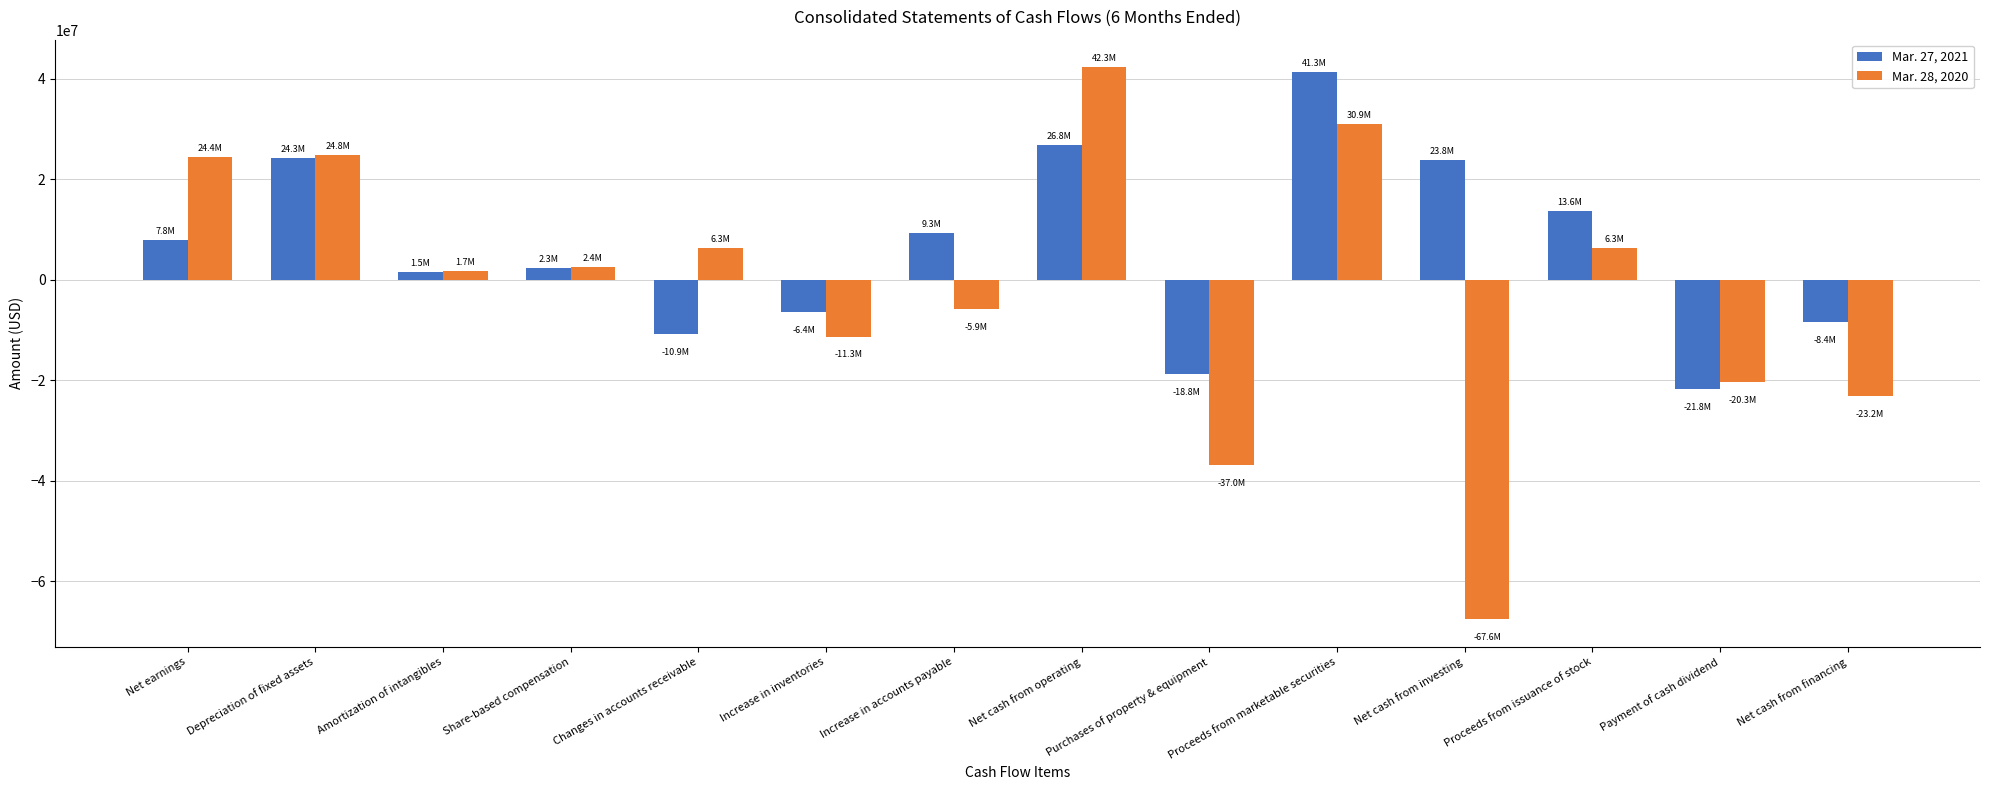

The Mar. 28, 2020 series shows 42270000 at Net cash from operating. True or false?

True